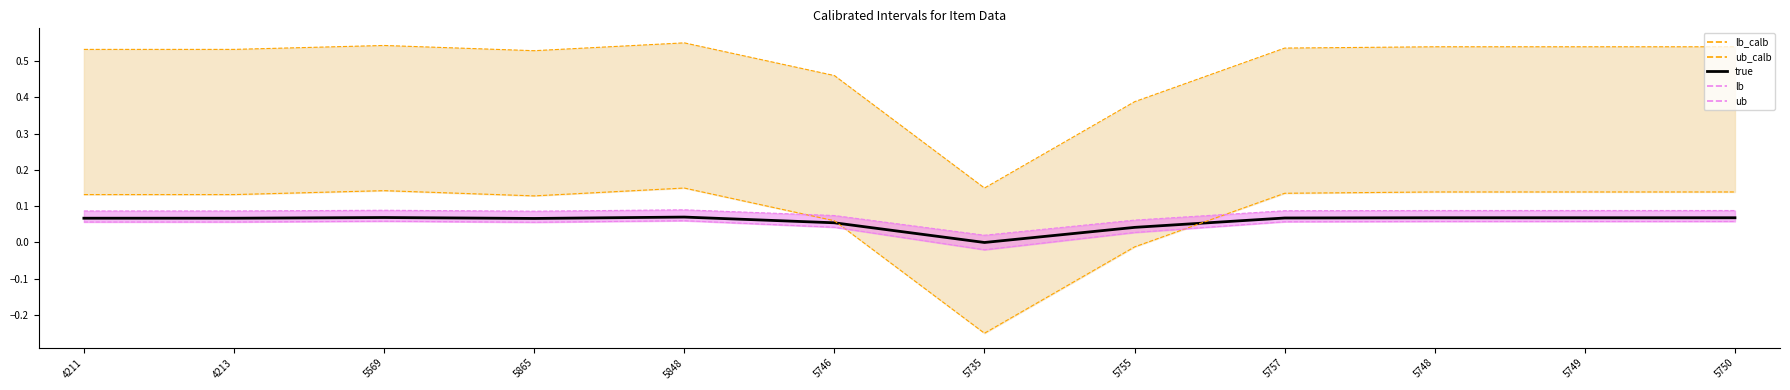

The value of true at 5757 is 0.1. True or false?

False